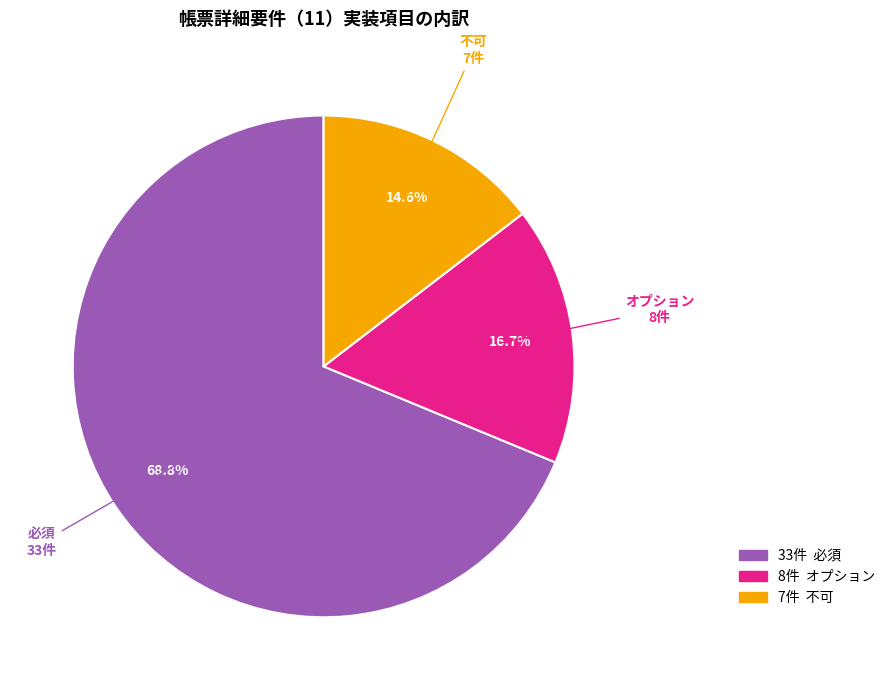

Does any single category account for the majority?

Yes